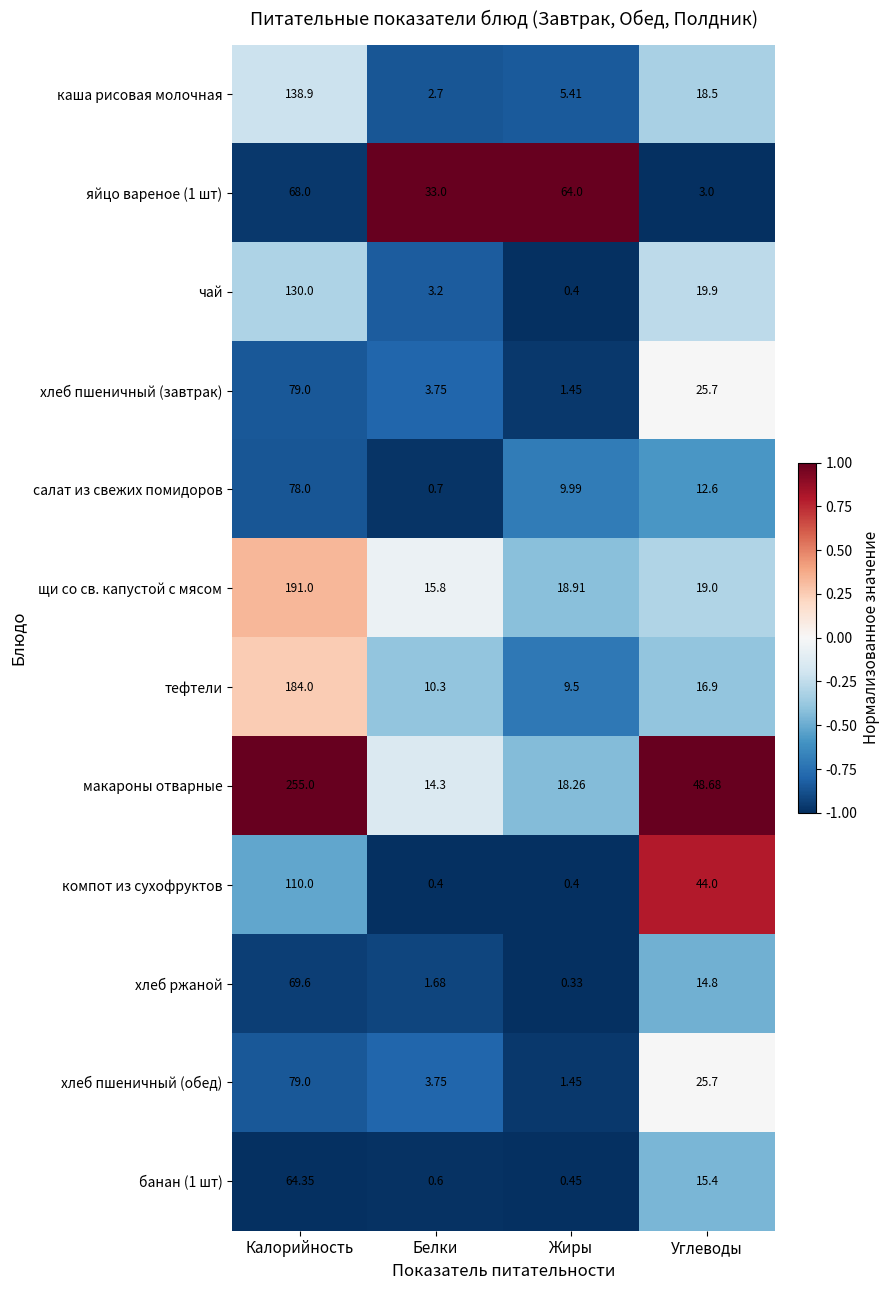

Rank the categories by яйцо вареное (1 шт) value from highest to lowest.

Калорийность, Жиры, Белки, Углеводы